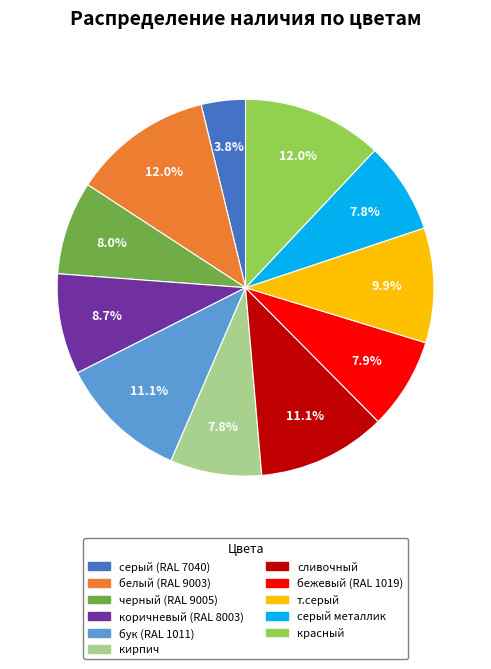

Is there any slice that represents more than half of the pie?

No